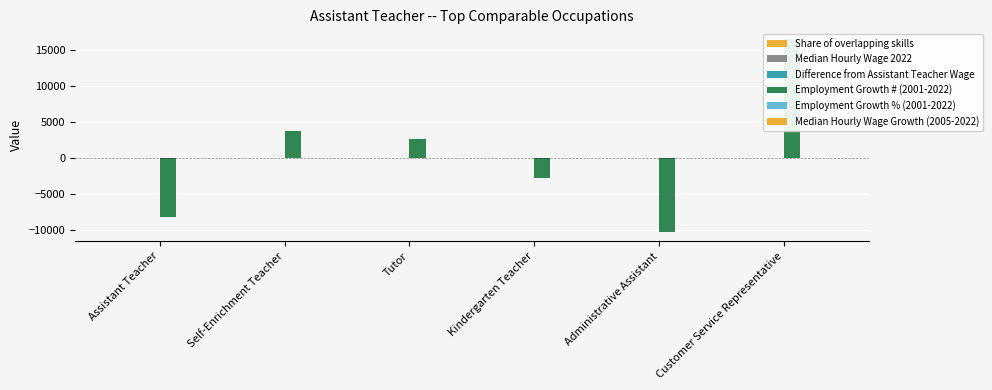

How many bars are there in each group?

6